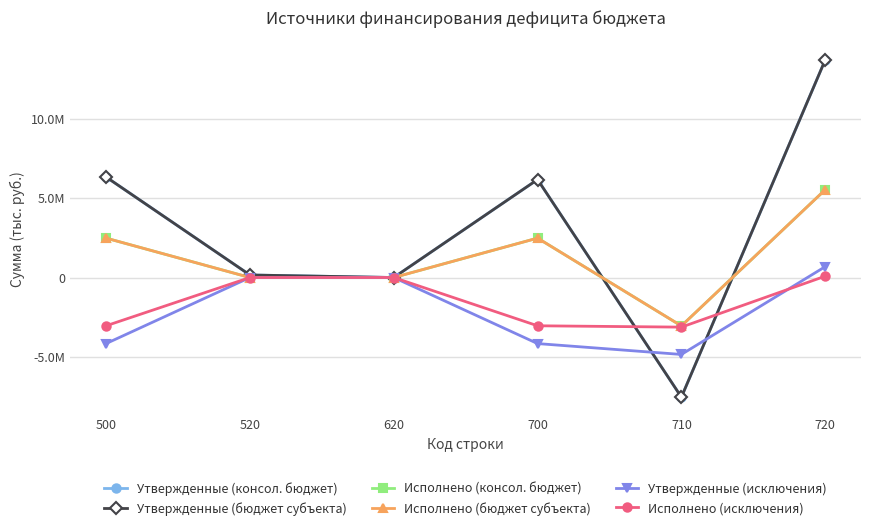

Rank the series by their maximum value, from lowest to highest.

Исполнено (исключения), Утвержденные (исключения), Исполнено (консол. бюджет), Исполнено (бюджет субъекта), Утвержденные (консол. бюджет), Утвержденные (бюджет субъекта)